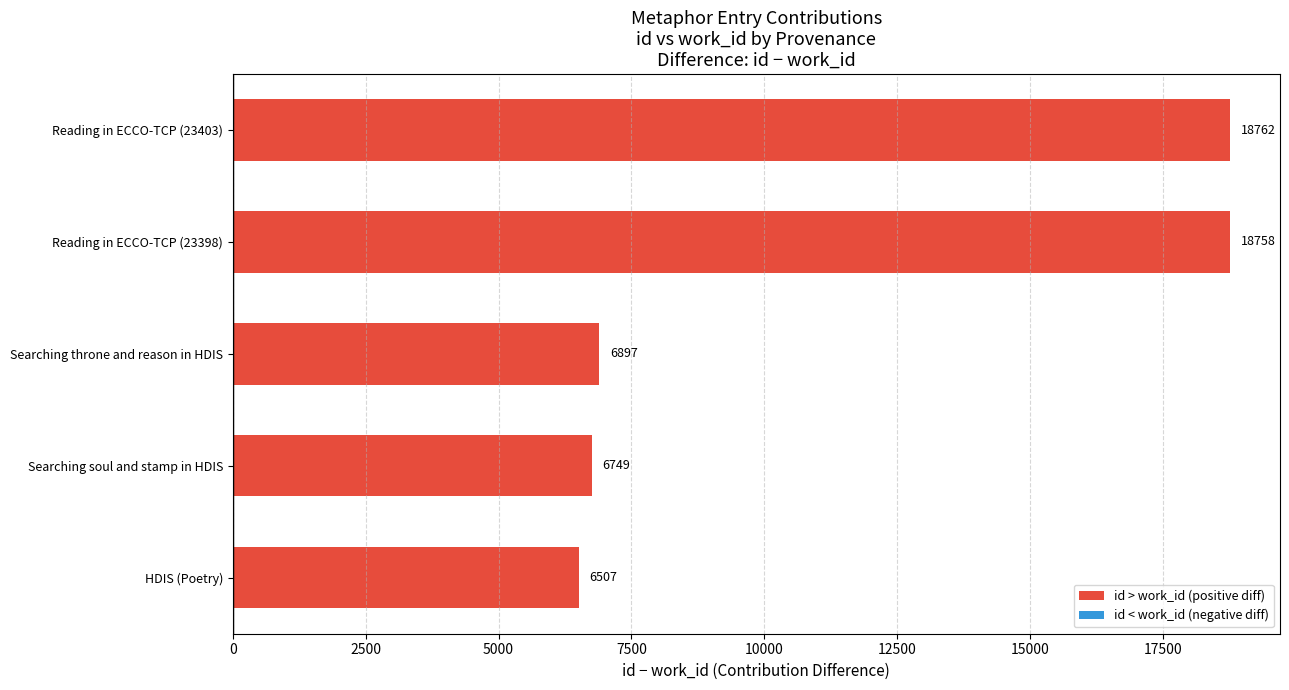

Reading top to bottom, list all the values displayed in this chart.

Reading in ECCO-TCP (23403)=18762	Reading in ECCO-TCP (23398)=18758	Searching throne and reason in HDIS=6897	Searching soul and stamp in HDIS=6749	HDIS (Poetry)=6507